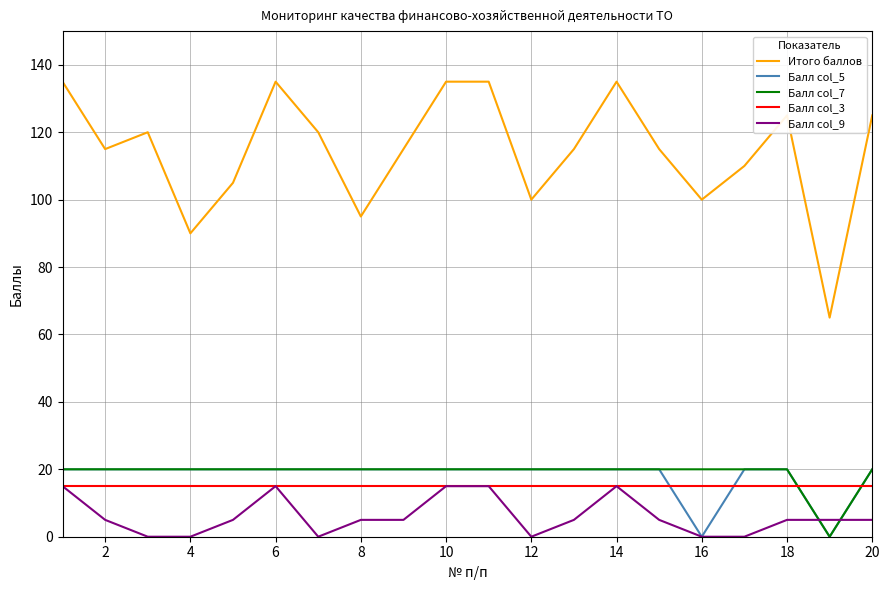

How many lines are shown in the chart?

5